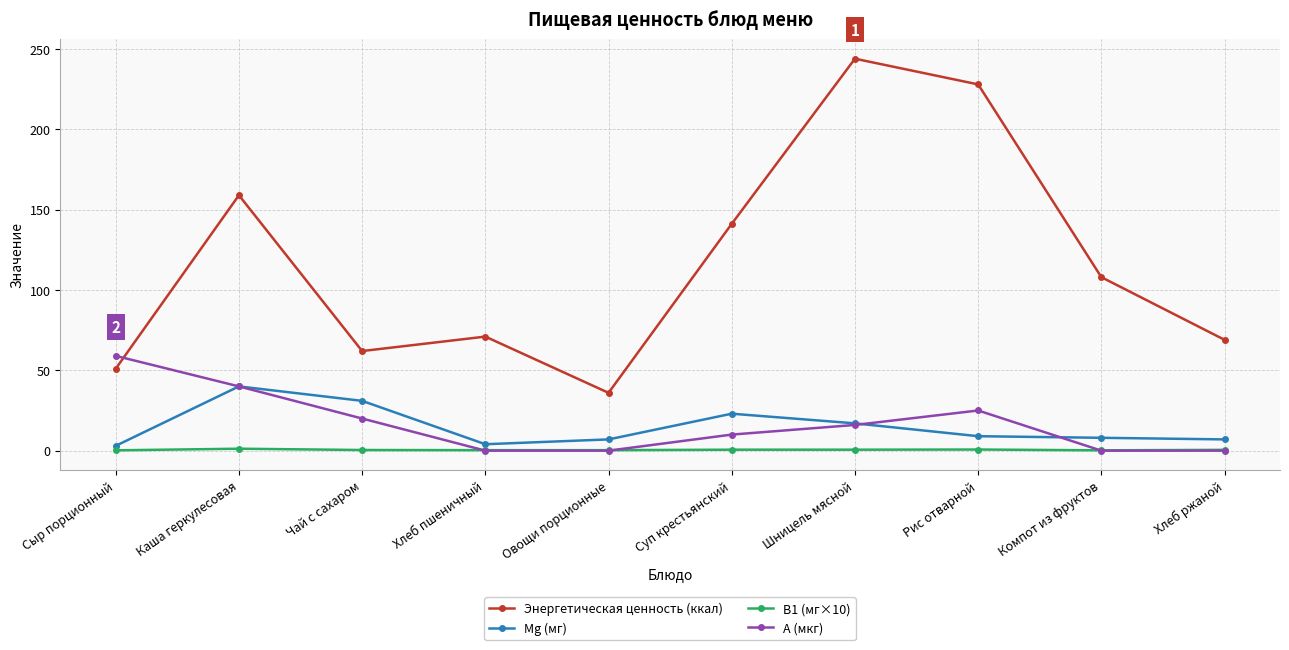

Where is the first local maximum for А (мкг)?

Рис отварной